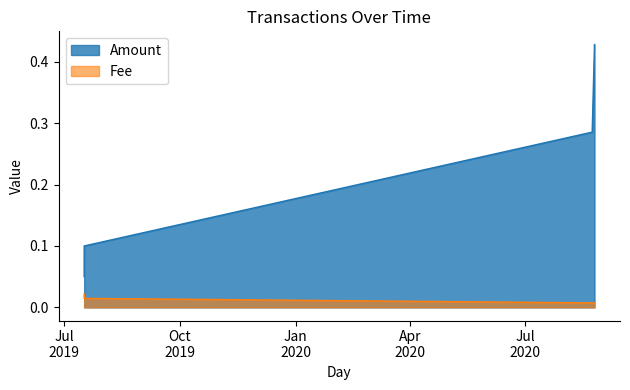

Is the value of Fee at 2020-08-23 09:11:44 greater than the value of Amount at 2020-08-23 09:11:44?

No